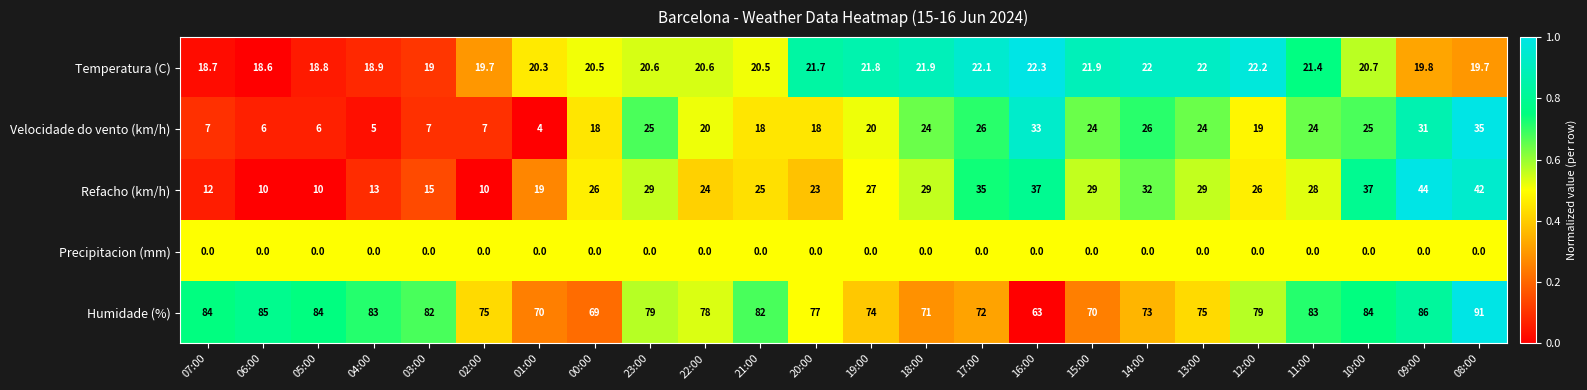

True or false: Precipitacion (mm) has a value of 0.0 at 01:00.

True